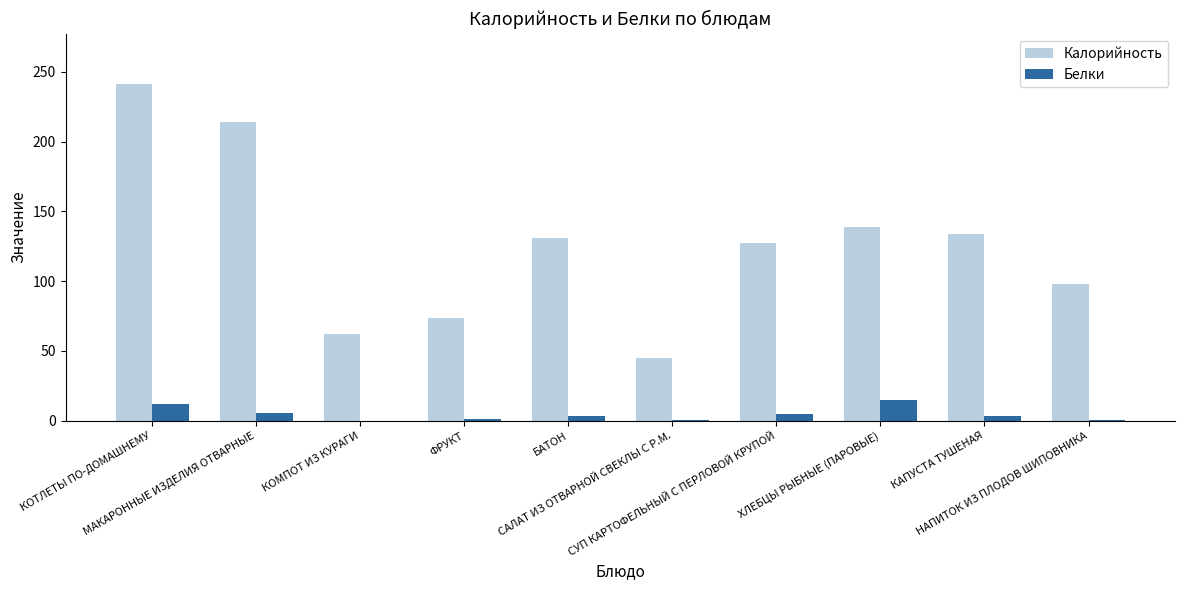

True or false: Калорийность has a value of 73.6 at КАПУСТА ТУШЕНАЯ.

False